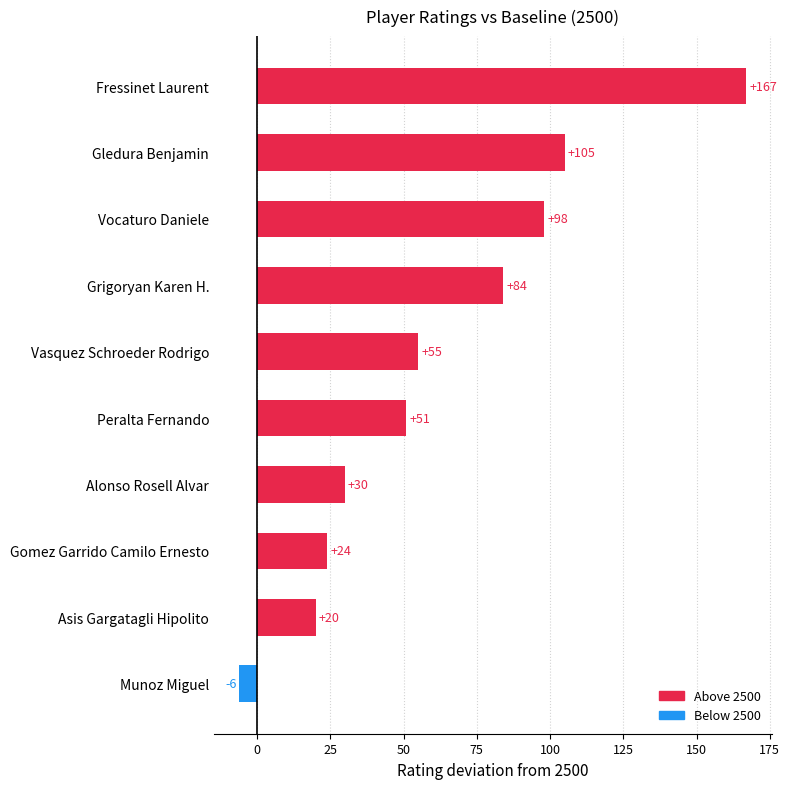

Between Gledura Benjamin and Vocaturo Daniele, which is larger?

Gledura Benjamin